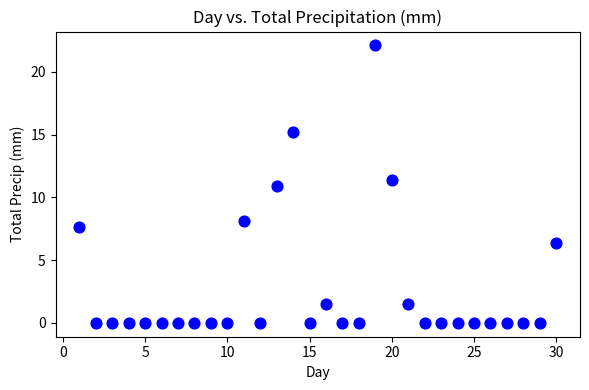

What is the range of X values (max minus min)?

29.0